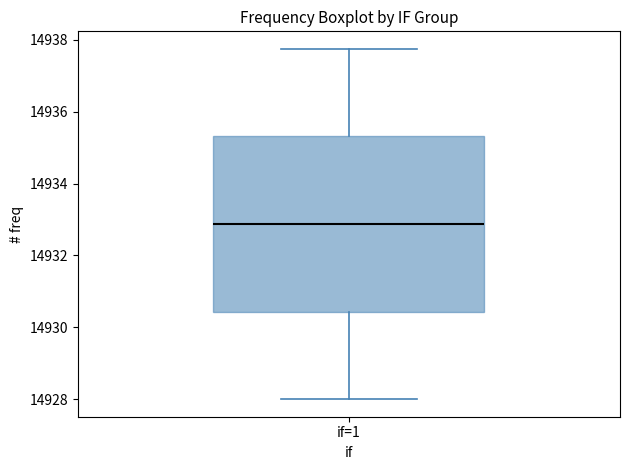

Transcribe this box plot: give where the median line is, the range the box spans, and where the two whiskers end, as read against the y-axis. The values are not printed on the chart, so give them approximately, as read against the axis.

median 14932.8, box 14930.4 to 14935.4, whiskers 14928.0 to 14937.8